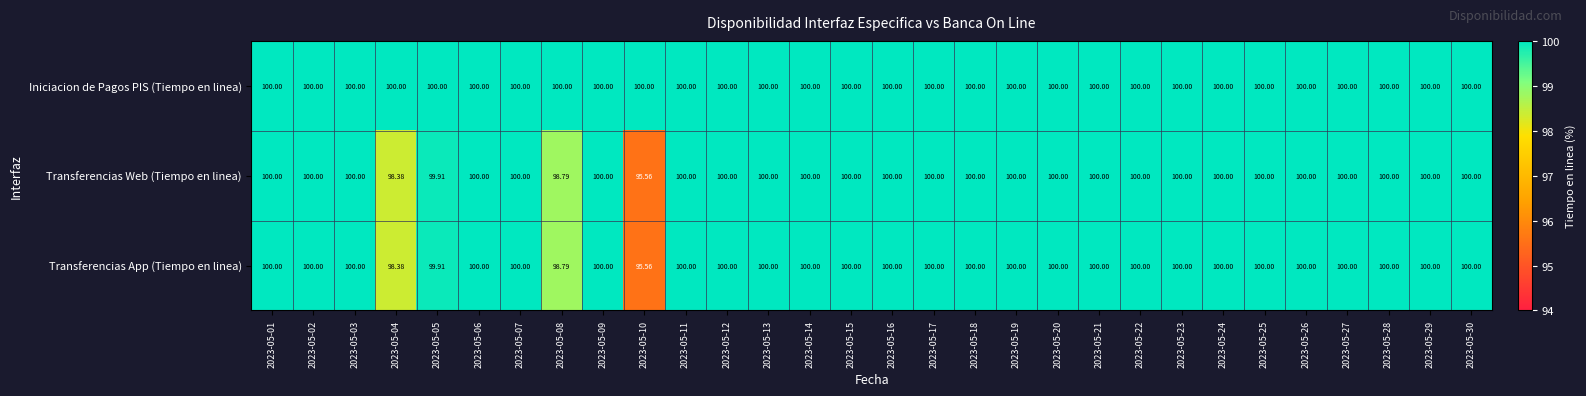

Which series has the largest total across all categories?

Iniciacion de Pagos PIS (Tiempo en linea)